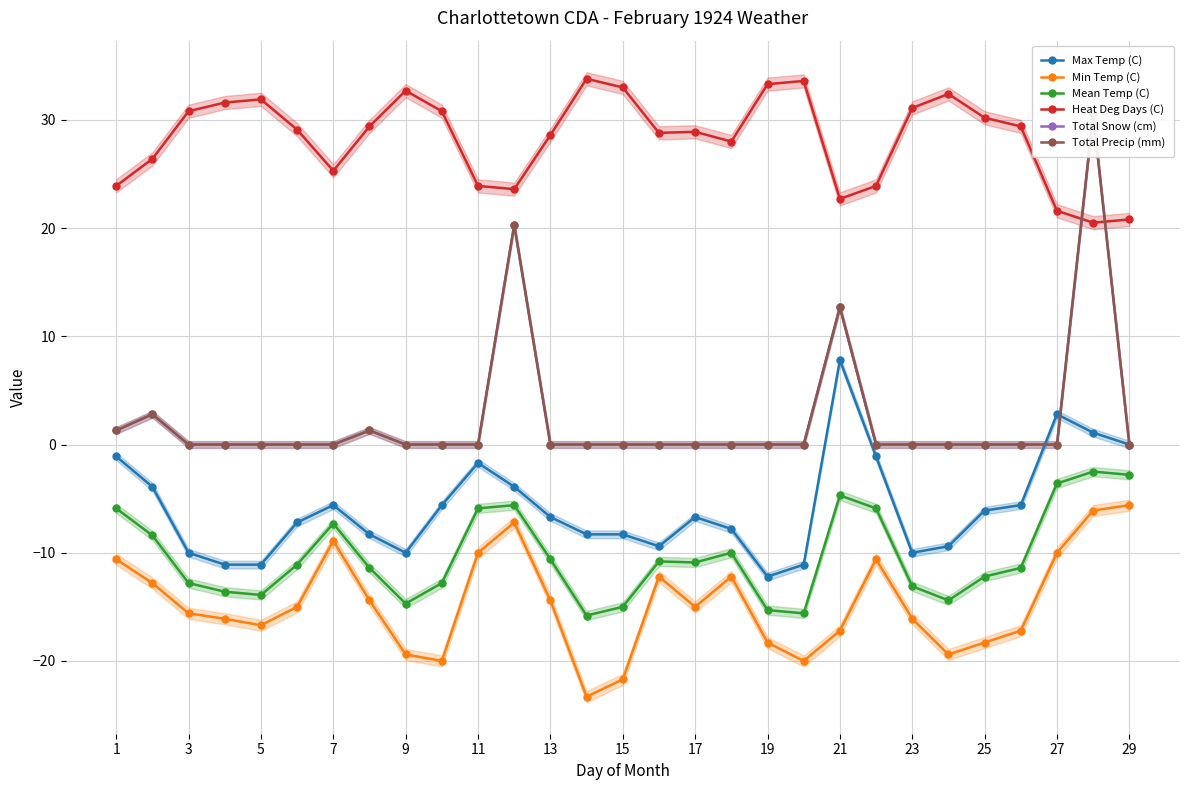

True or false: Mean Temp (C) has more than 0 points higher than both neighbors.

True